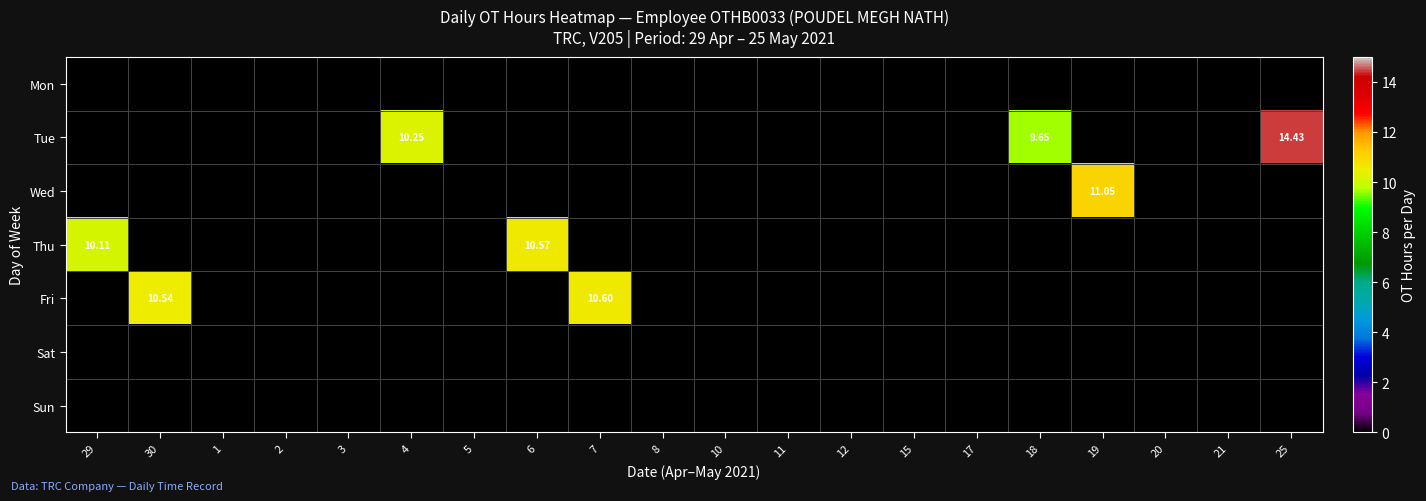

Count the number of data series in this chart.

7